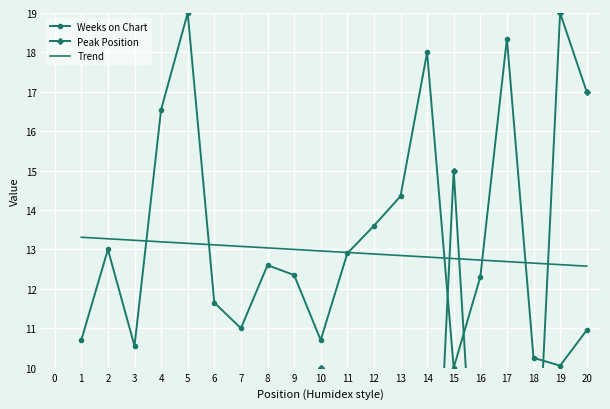

True or false: Trend has a value of 13.2 at 3.

True